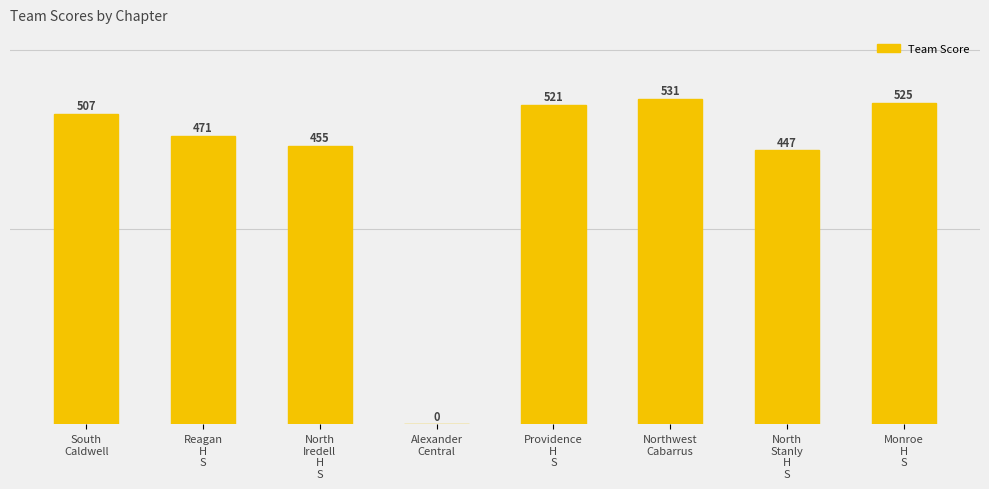

Rank the categories by value from highest to lowest.

Northwest
Cabarrus, Monroe
H
S, Providence
H
S, South
Caldwell, Reagan
H
S, North
Iredell
H
S, North
Stanly
H
S, Alexander
Central